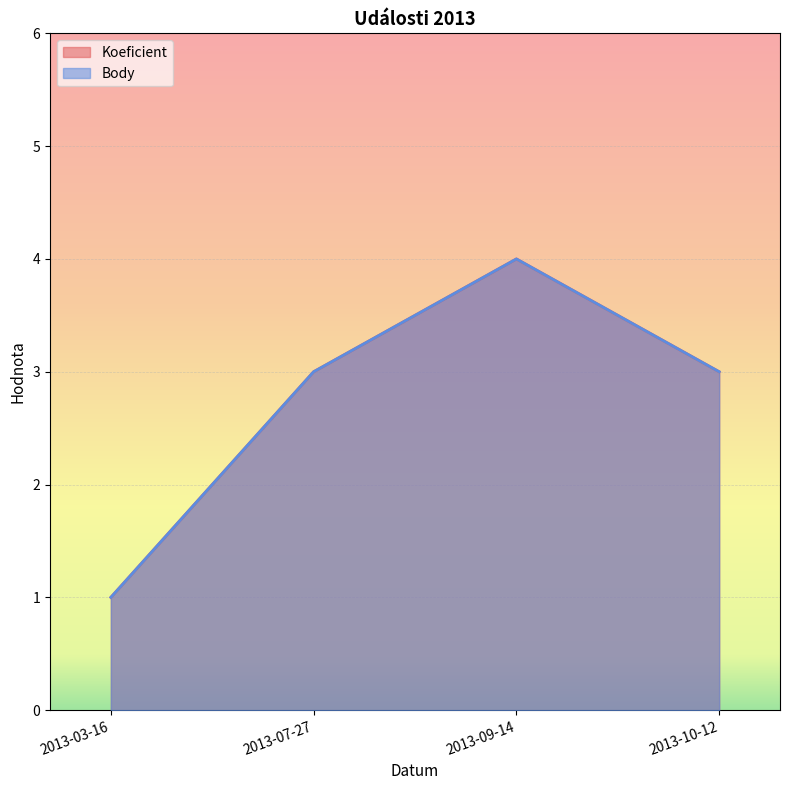

Reading left to right, extract all data points from this chart.

Koeficient: 2013-03-16=1	2013-07-27=3	2013-09-14=4	2013-10-12=3
Body: 2013-03-16=1	2013-07-27=3	2013-09-14=4	2013-10-12=3